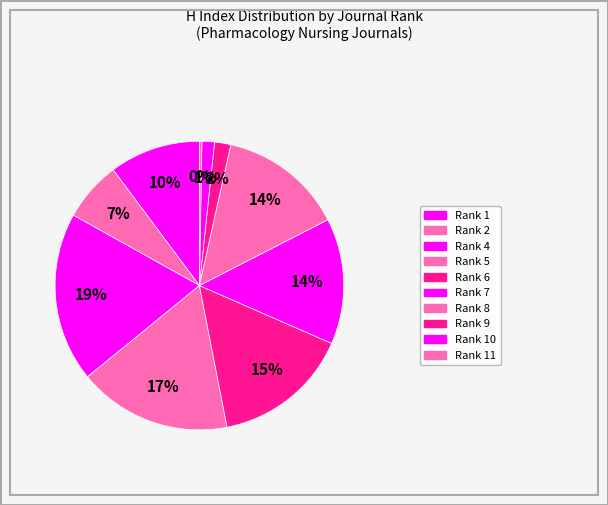

How many slices are in this pie chart?

10